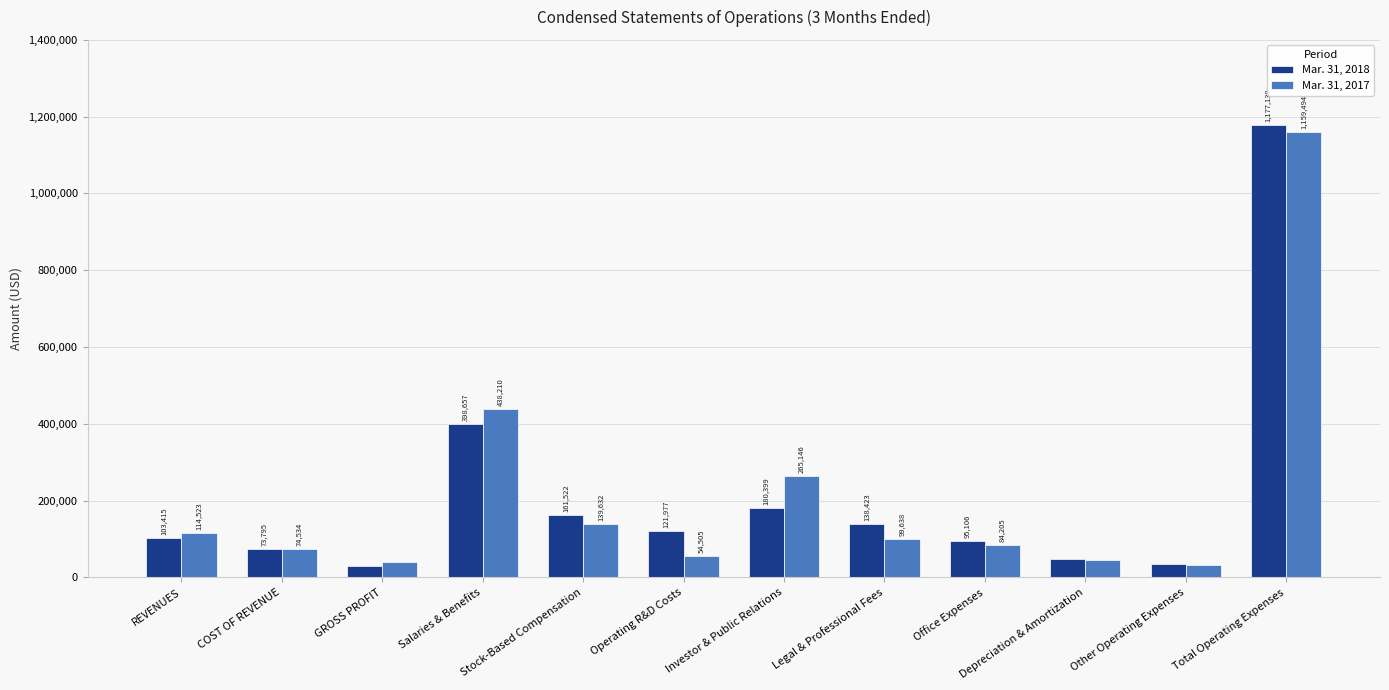

What is the value of the Mar. 31, 2018 bar at the 12th from the left?

1177130